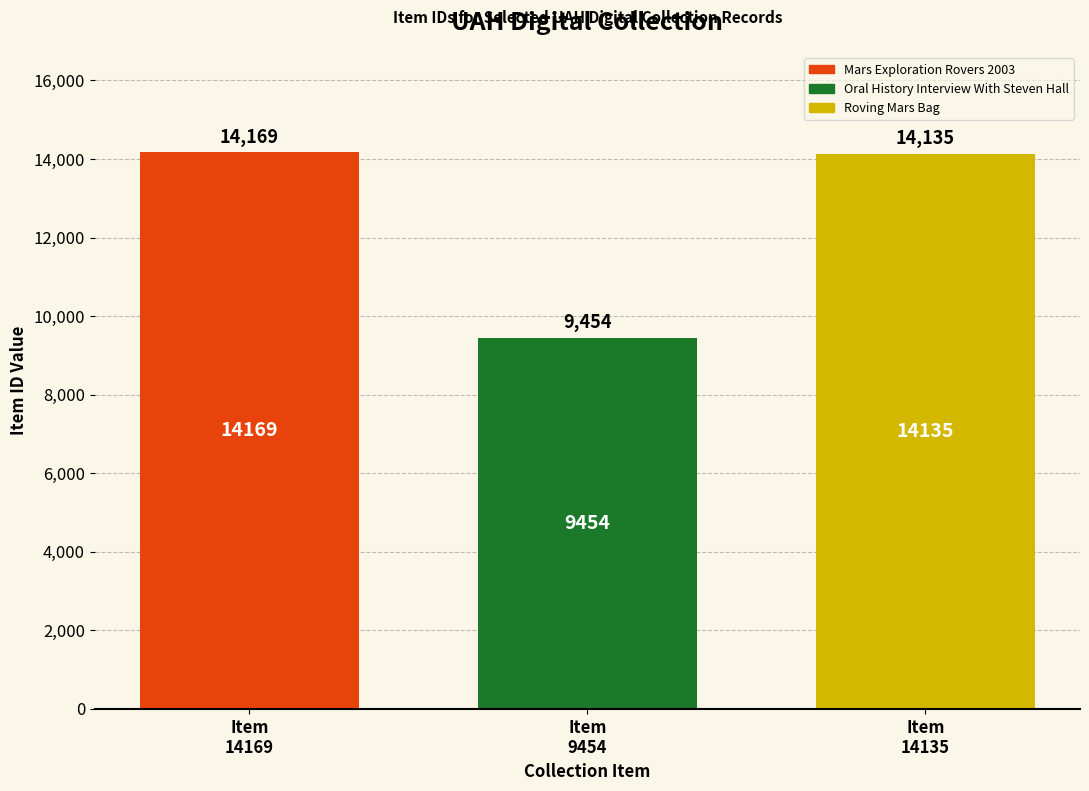

Does the chart contain stacked bars?

No